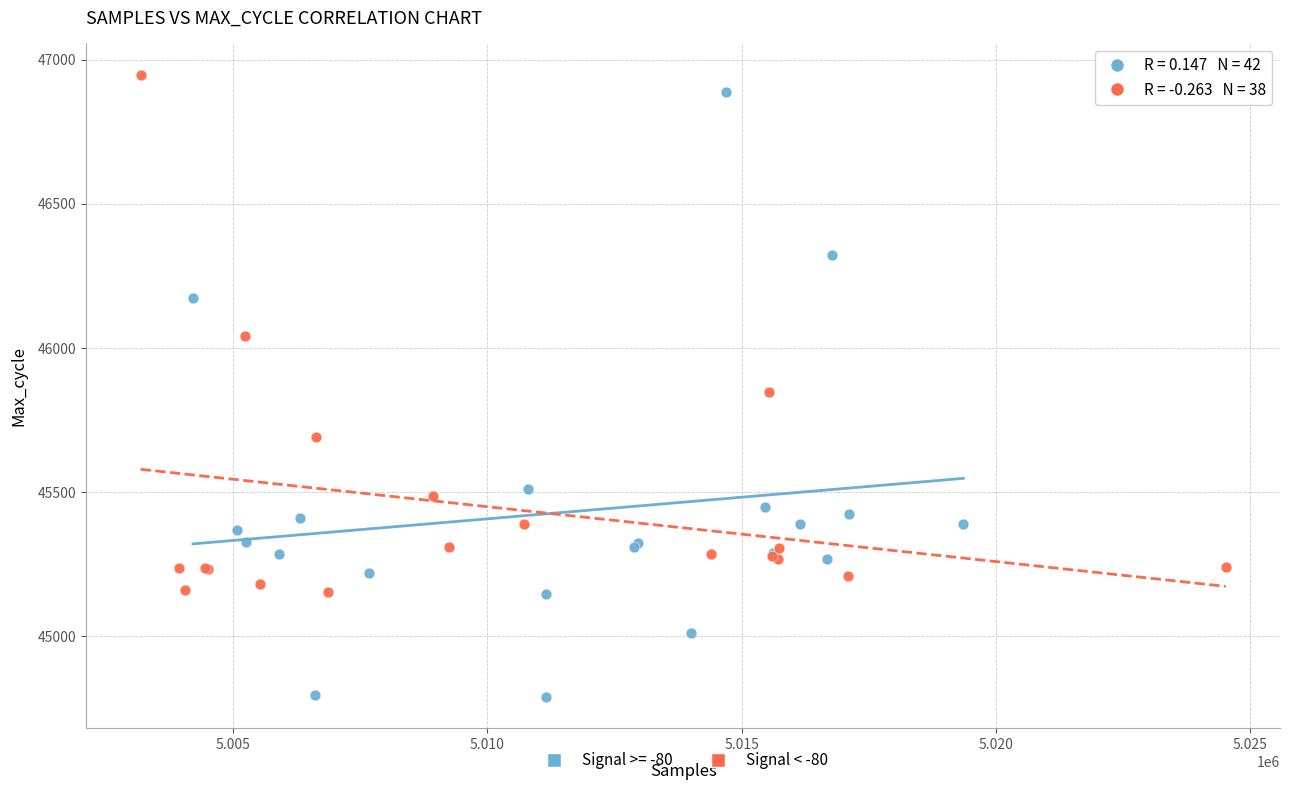

Which series contains the lowest Y value?

Signal >= -80